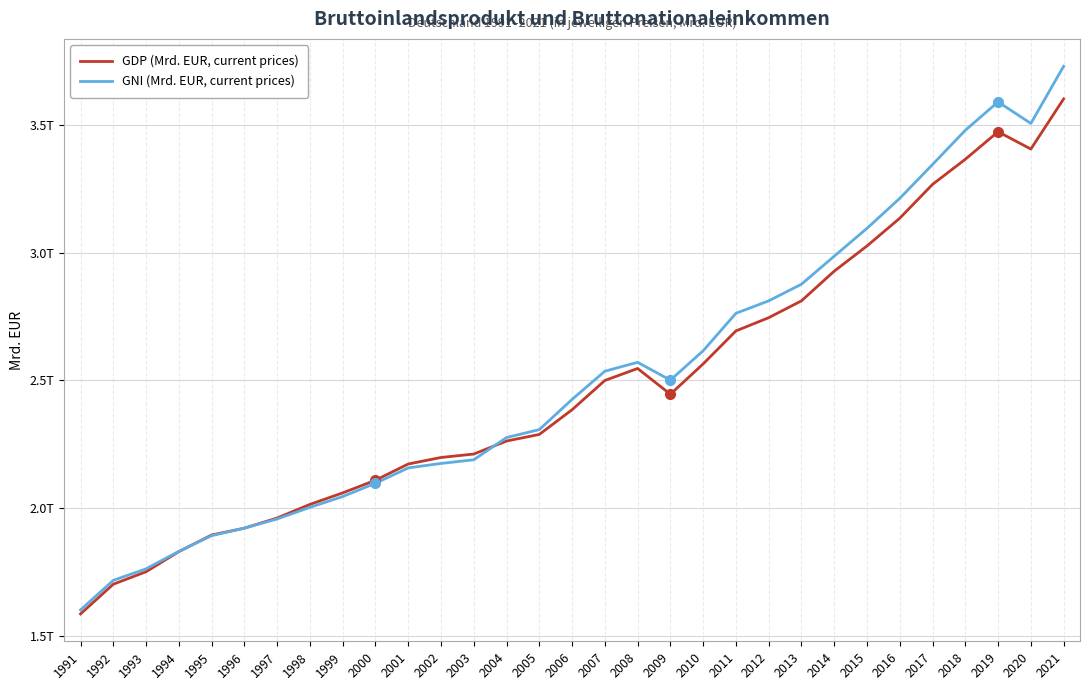

List the labels in order of GDP (Mrd. EUR, current prices) value, largest first.

2021, 2019, 2020, 2018, 2017, 2016, 2015, 2014, 2013, 2012, 2011, 2010, 2008, 2007, 2009, 2006, 2005, 2004, 2003, 2002, 2001, 2000, 1999, 1998, 1997, 1996, 1995, 1994, 1993, 1992, 1991